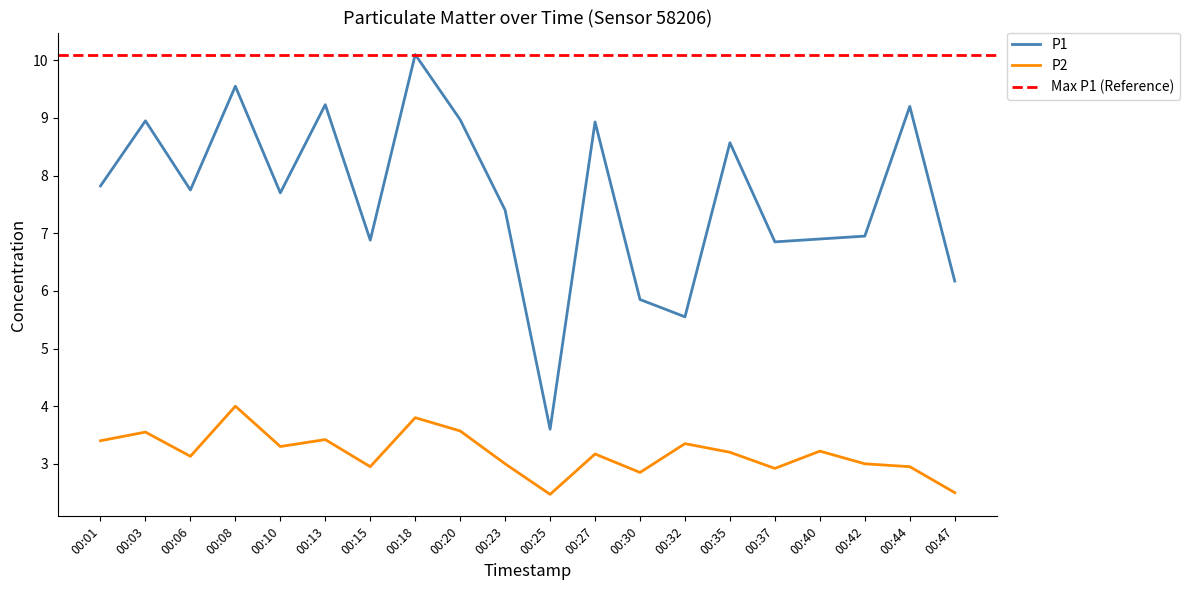

What is the difference between the maximum and minimum values in the P1 series?

6.5